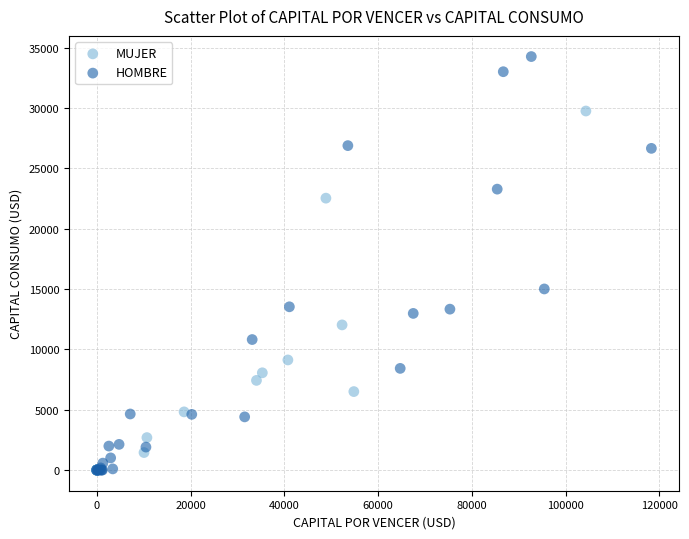

Which series has the widest spread of Y values?

HOMBRE